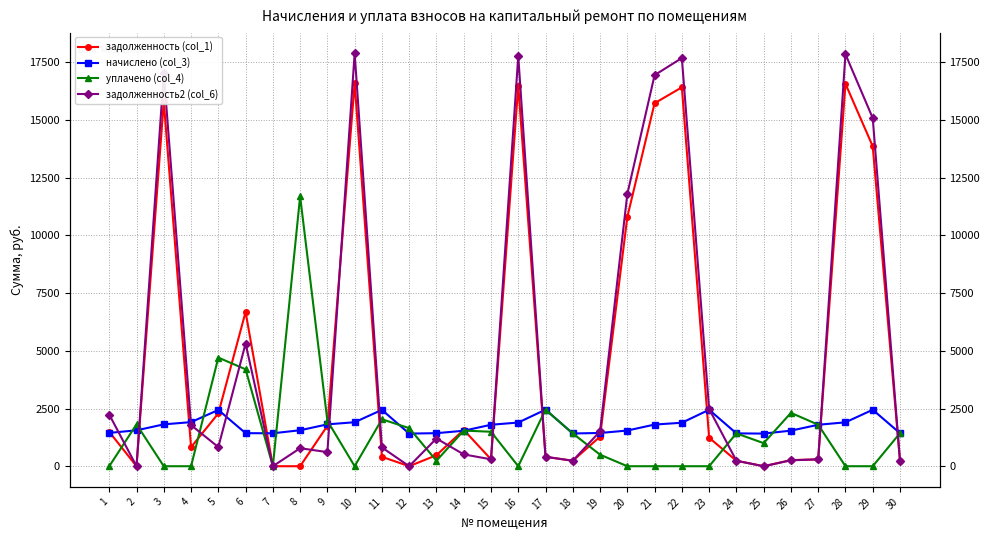

Reading right to left, transcribe all the data shown in this chart.

задолженность (col_1): 30=238.6	29=13862.5	28=16569.4	27=298.2	26=264.6	25=0.0	24=237.2	23=1235.2	22=16416.3	21=15727.4	20=10798.3	19=1282.3	18=236.4	17=408.5	16=16492.6	15=299.6	14=1576.2	13=477.3	12=0.0	11=407.0	10=16607.6	9=1751.4	8=0.0	7=0.0	6=6685.5	5=2287.5	4=826.3	3=15804.2	2=0.0	1=1489.7
начислено (col_3): 30=1431.8	29=2446.3	28=1901.8	27=1796.3	26=1541.6	25=1414.2	24=1423.0	23=2446.3	22=1884.2	21=1805.1	20=1546.0	19=1440.6	18=1418.6	17=2450.8	16=1892.9	15=1796.3	14=1537.2	13=1431.8	12=1414.2	11=2441.9	10=1906.1	9=1813.9	8=1559.2	7=1427.4	6=1431.8	5=2437.6	4=1910.5	3=1813.9	2=1554.8	1=1445.0
уплачено (col_4): 30=1431.8	29=0.0	28=0.0	27=1799.4	26=2312.4	25=999.5	24=1423.0	23=0.0	22=0.0	21=0.0	20=0.0	19=500.0	18=1418.6	17=2450.8	16=0.0	15=1493.9	14=1543.7	13=238.6	12=1649.9	11=2035.0	10=0.0	9=1969.4	8=11693.7	7=0.0	6=4200.0	5=4706.3	4=0.0	3=0.0	2=1813.9	1=0.0
задолженность2 (col_6): 30=238.6	29=15085.6	28=17851.2	27=296.3	26=256.9	25=0.0	24=237.2	23=2481.3	22=17686.2	21=16943.9	20=11791.8	19=1512.6	18=236.4	17=408.5	16=17768.4	15=299.4	14=512.4	13=1201.0	12=0.0	11=814.0	10=17892.3	9=611.6	8=780.4	7=0.0	6=5315.9	5=829.2	4=1781.5	3=17026.7	2=0.0	1=2237.1